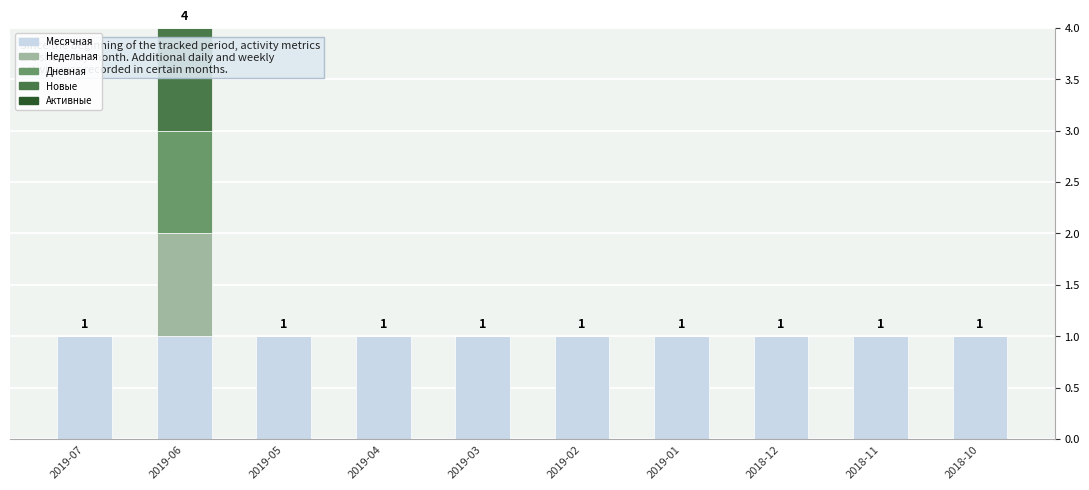

At which category is the sum across all series the highest?

2019-06